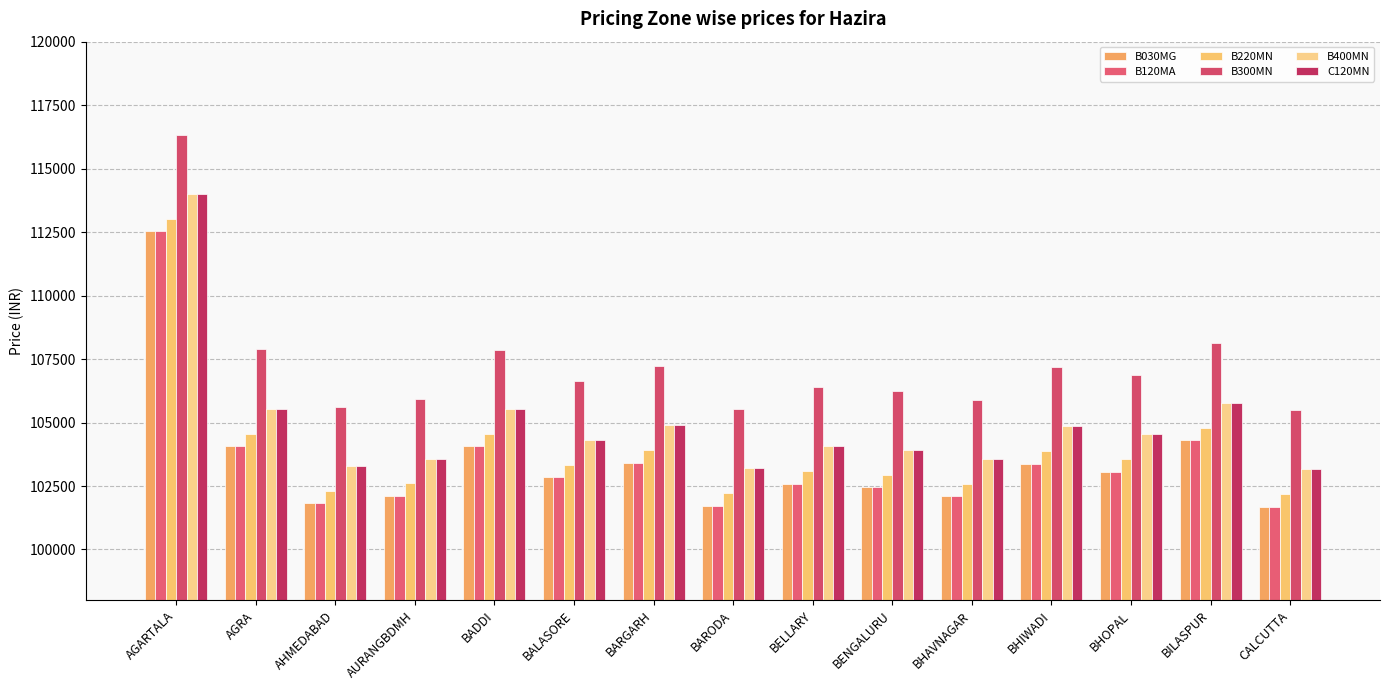

Does the chart contain any negative values?

No